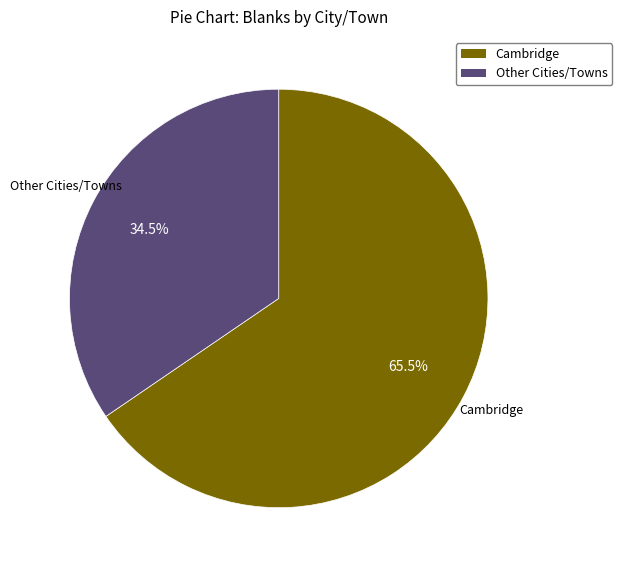

Is there any slice that represents more than half of the pie?

Yes